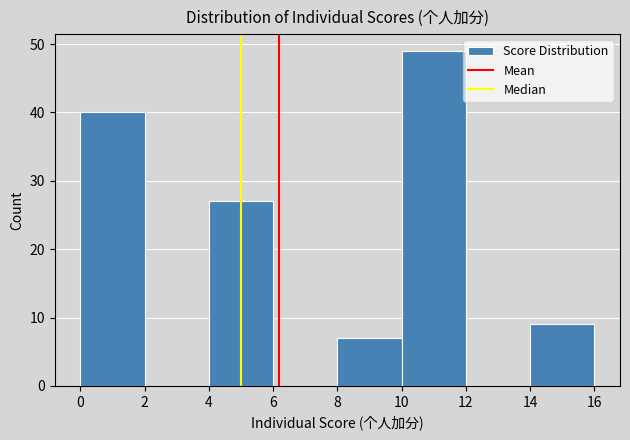

Reading left to right, list every bar in this chart as the range it spans on the x-axis followed by its height. The values are not printed on the chart, so give them approximately, as read against the axis.

0 to 2: 40
2 to 4: 0
4 to 6: 27
6 to 8: 0
8 to 10: 7
10 to 12: 49
12 to 14: 0
14 to 16: 9